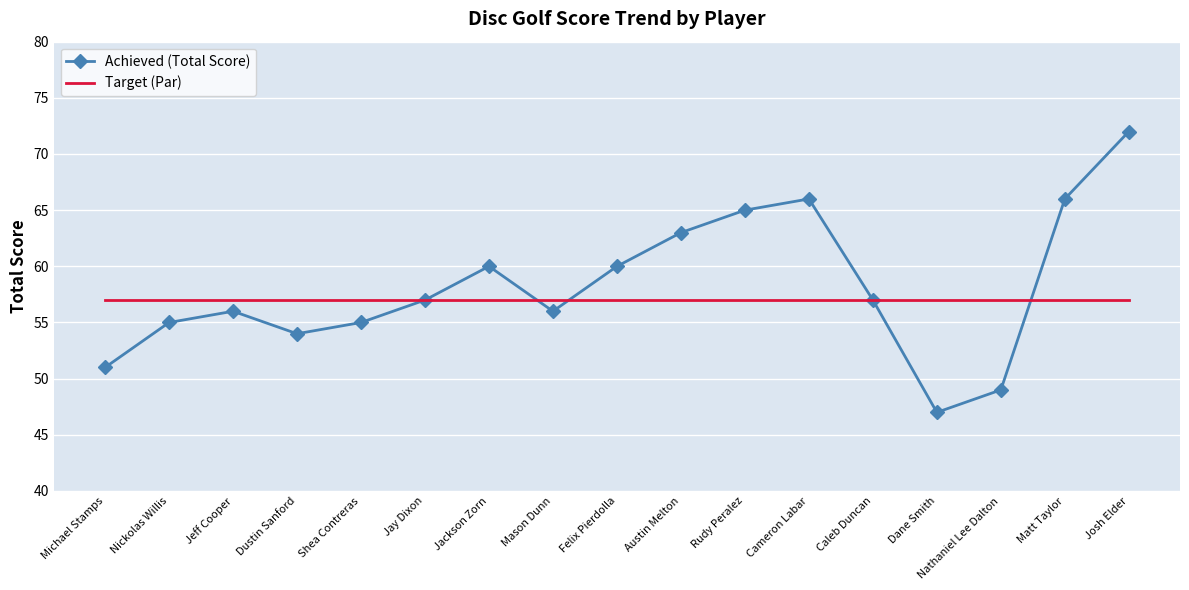

How many interior local valleys does the Achieved (Total Score) series have?

3